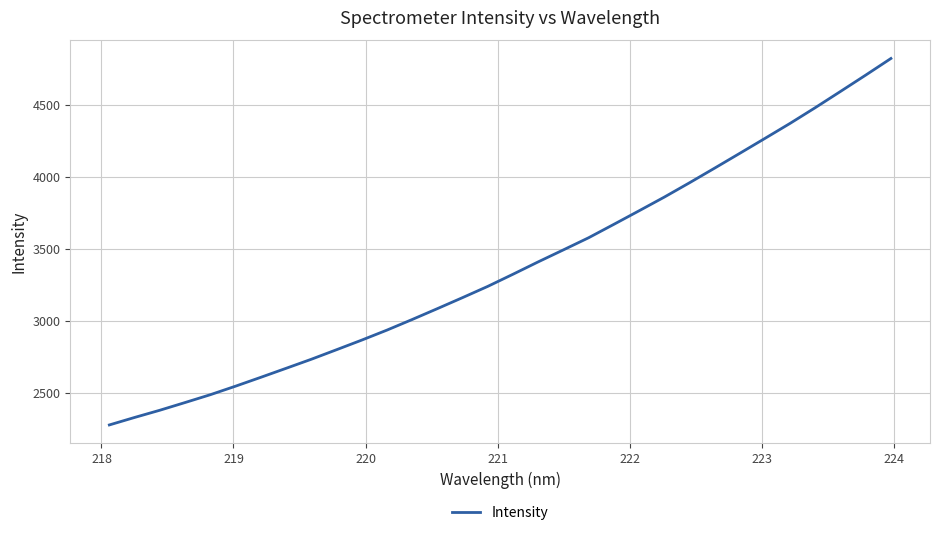

What is the smallest value displayed?

2275.6